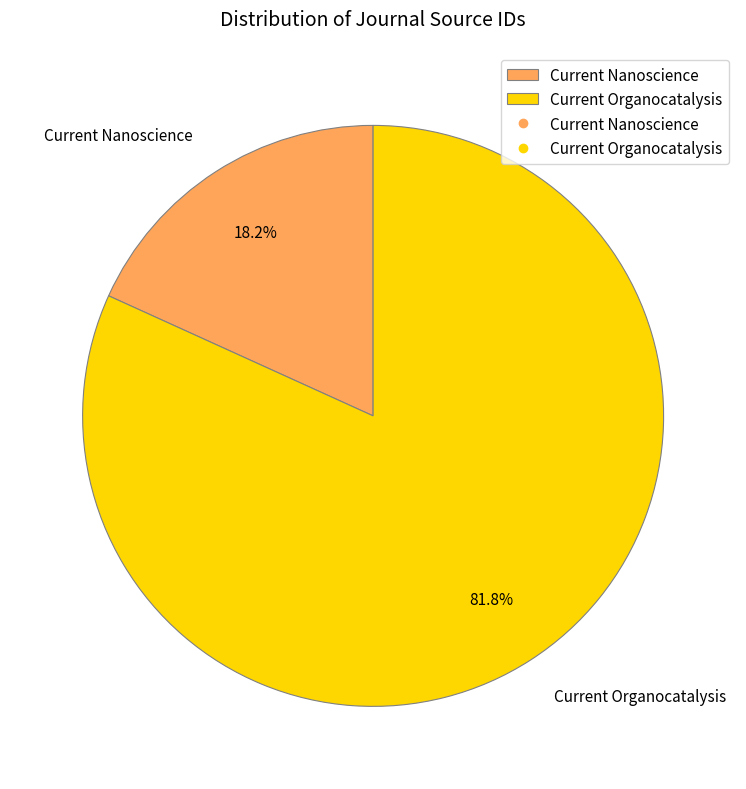

What is the largest slice in the pie chart?

Current Organocatalysis